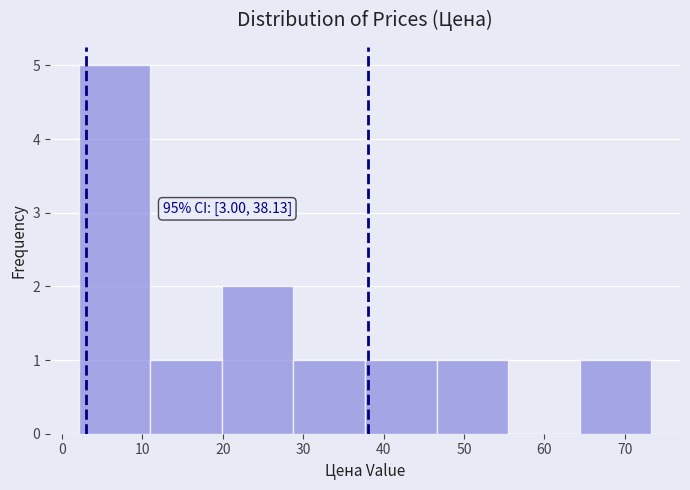

Which range on the x-axis has the tallest bar?

2 to 11